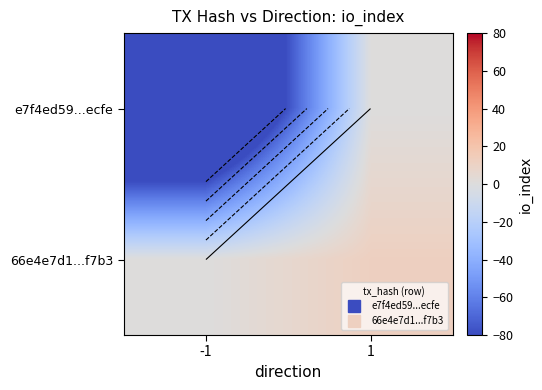

What is the smallest value displayed?

-155